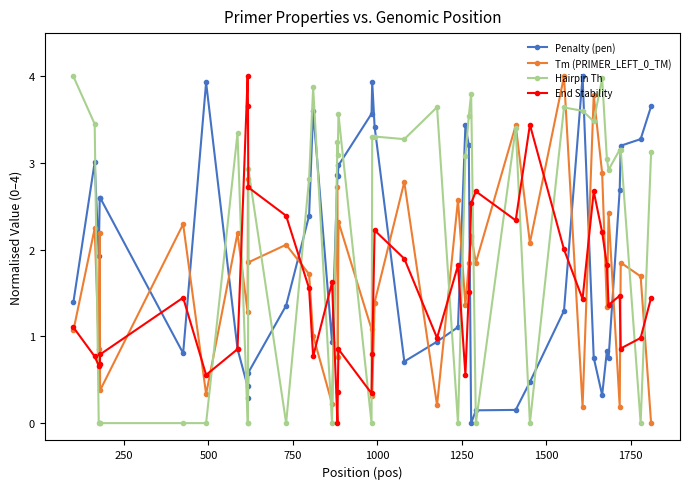

What is the value of the Penalty (pen) point at the 31st from the left?

1.3